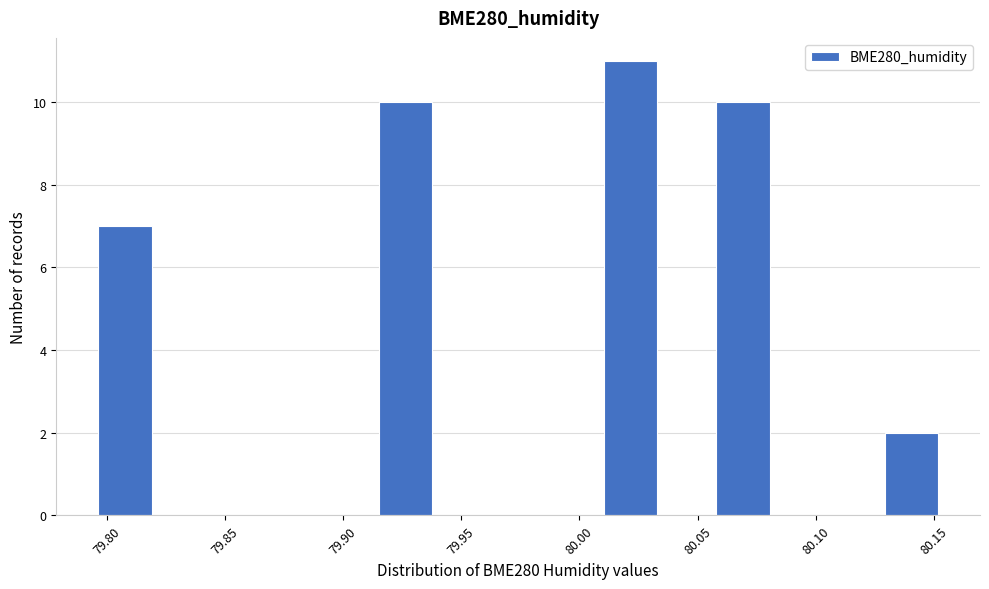

Over which range of the x-axis is the bar tallest?

80.010 to 80.035